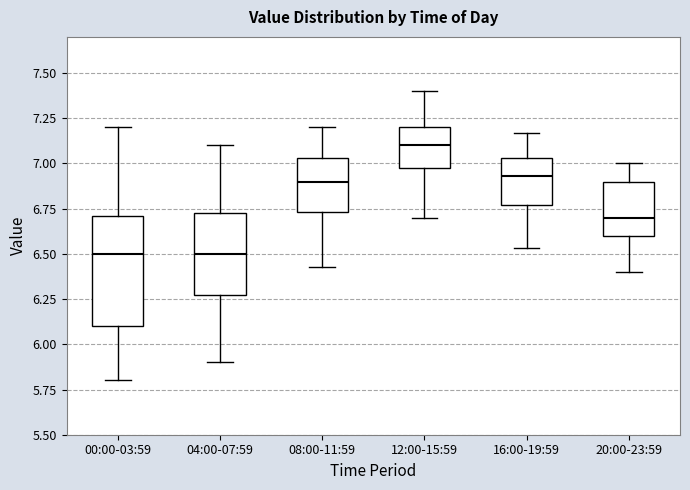

Reading left to right, read every box against the y-axis: the position of its median line, the range the box covers, and the ends of its whiskers. The values are not printed on the chart, so give them approximately, as read against the axis.

00:00-03:59: median 6.50, box 6.10 to 6.70, whiskers 5.80 to 7.20
04:00-07:59: median 6.50, box 6.30 to 6.75, whiskers 5.90 to 7.10
08:00-11:59: median 6.90, box 6.75 to 7.05, whiskers 6.45 to 7.20
12:00-15:59: median 7.10, box 7.00 to 7.20, whiskers 6.70 to 7.40
16:00-19:59: median 6.95, box 6.75 to 7.05, whiskers 6.55 to 7.15
20:00-23:59: median 6.70, box 6.60 to 6.90, whiskers 6.40 to 7.00